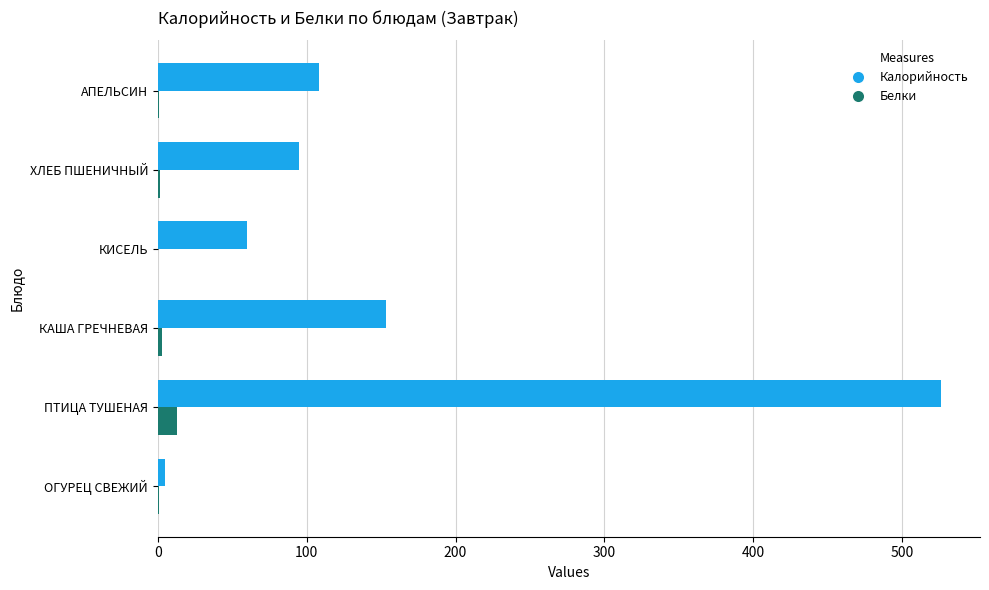

Is the value of Калорийность at ПТИЦА ТУШЕНАЯ greater than the value of Белки at КАША ГРЕЧНЕВАЯ?

Yes